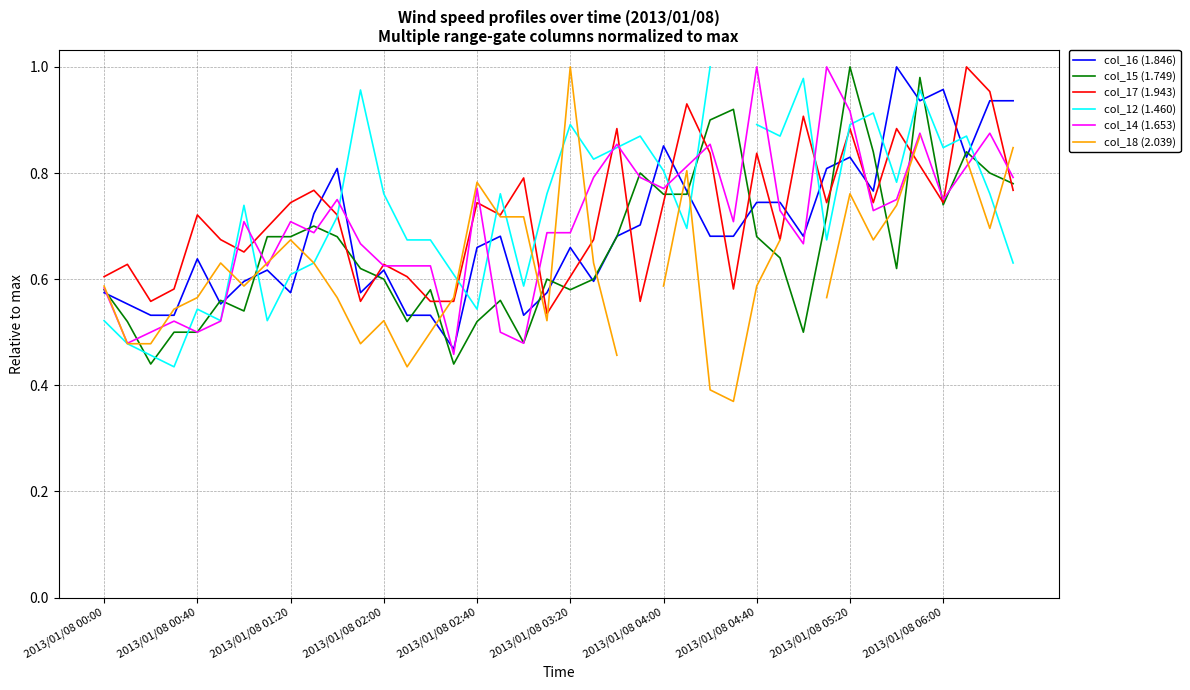

Is the value of col_17 (1.943) at 15 greater than the value of col_12 (1.460) at 26?

No